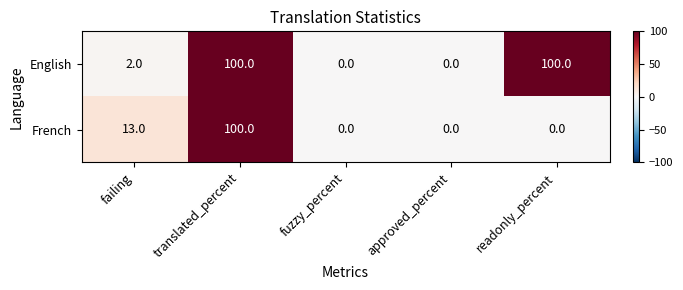

At readonly_percent, list the series in order from smallest to largest.

French, English